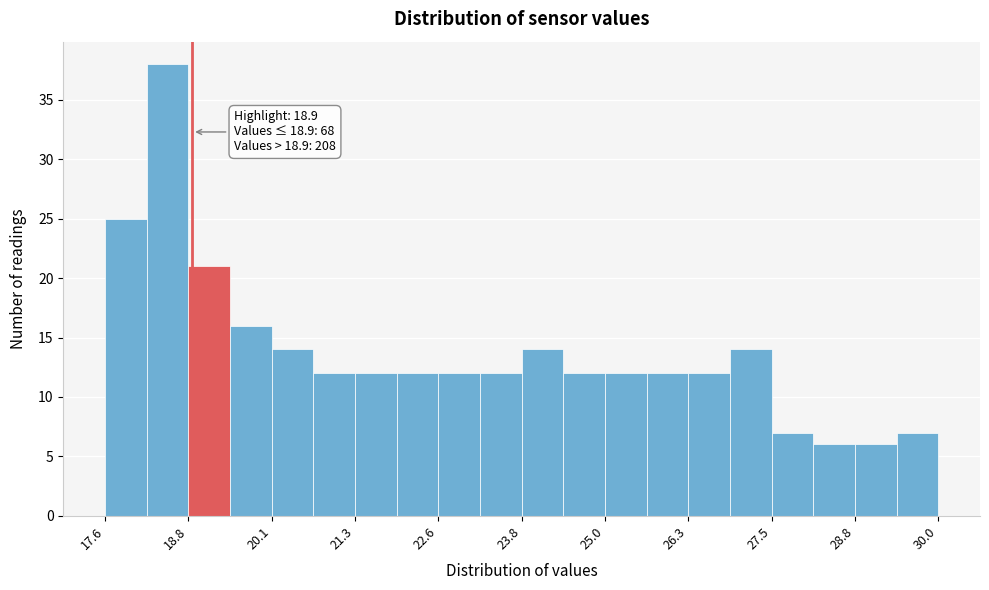

Around what value on the x-axis is the tallest bar? Give the approximate position of its centre, as read against the axis.

18.6